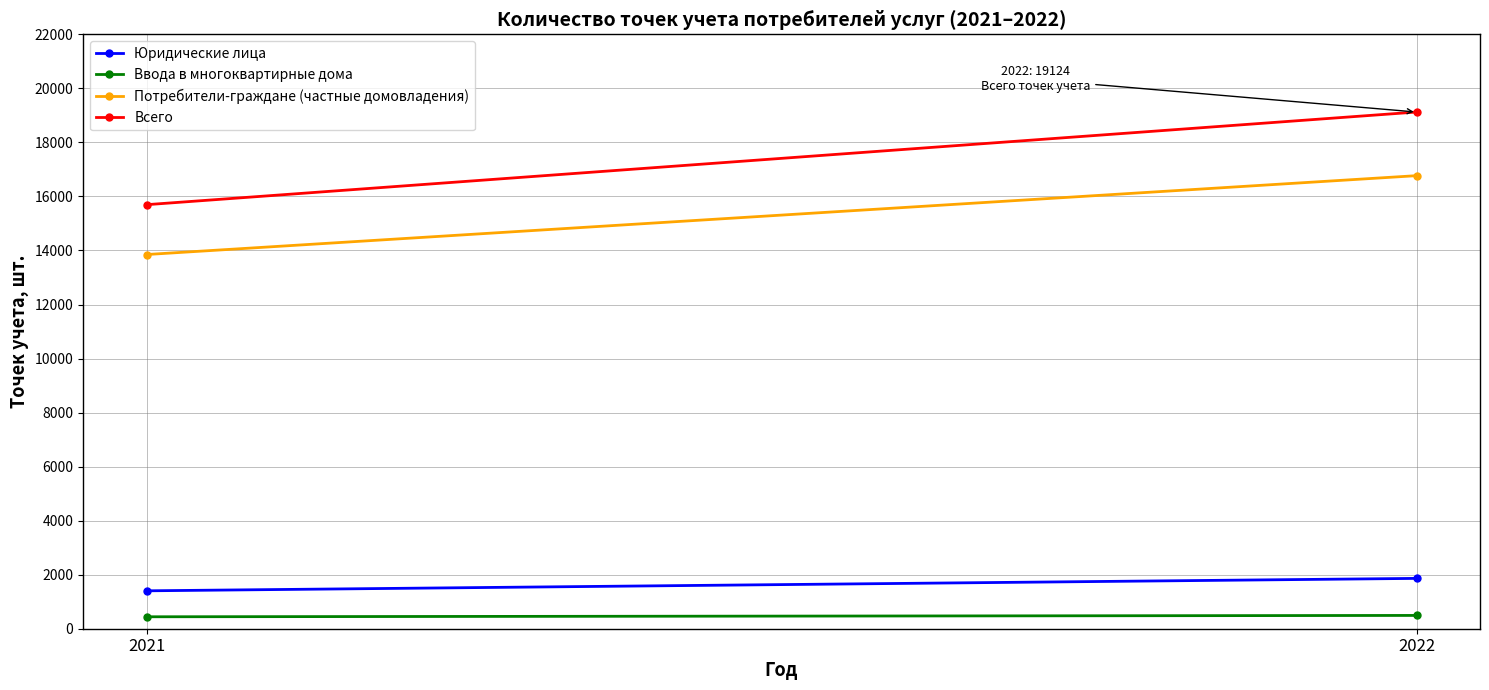

How many series are shown in this chart?

4